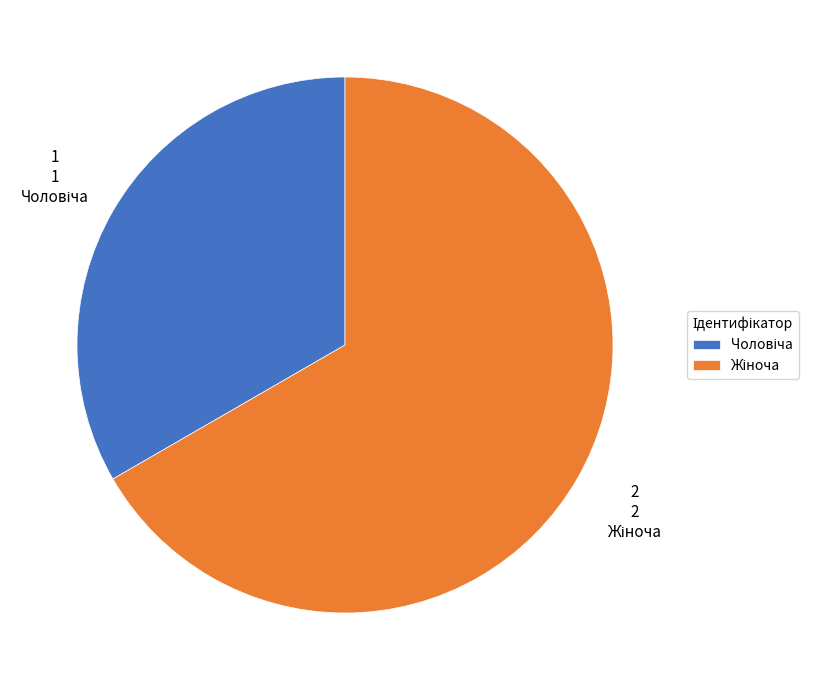

Is there a majority slice in this chart?

Yes